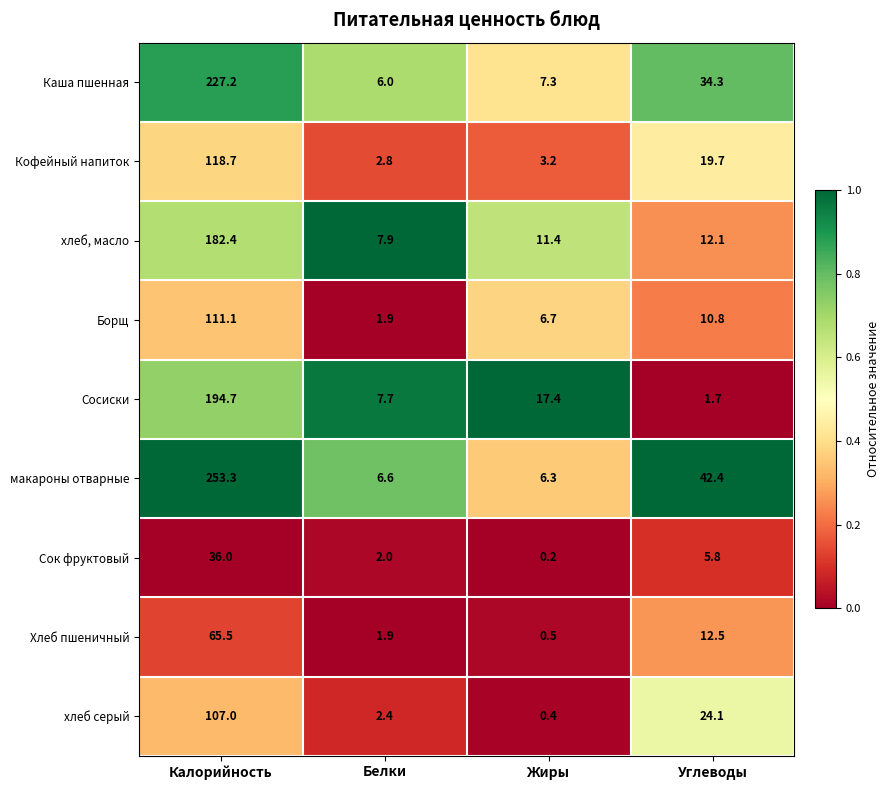

At which category is the sum across all series the highest?

Калорийность